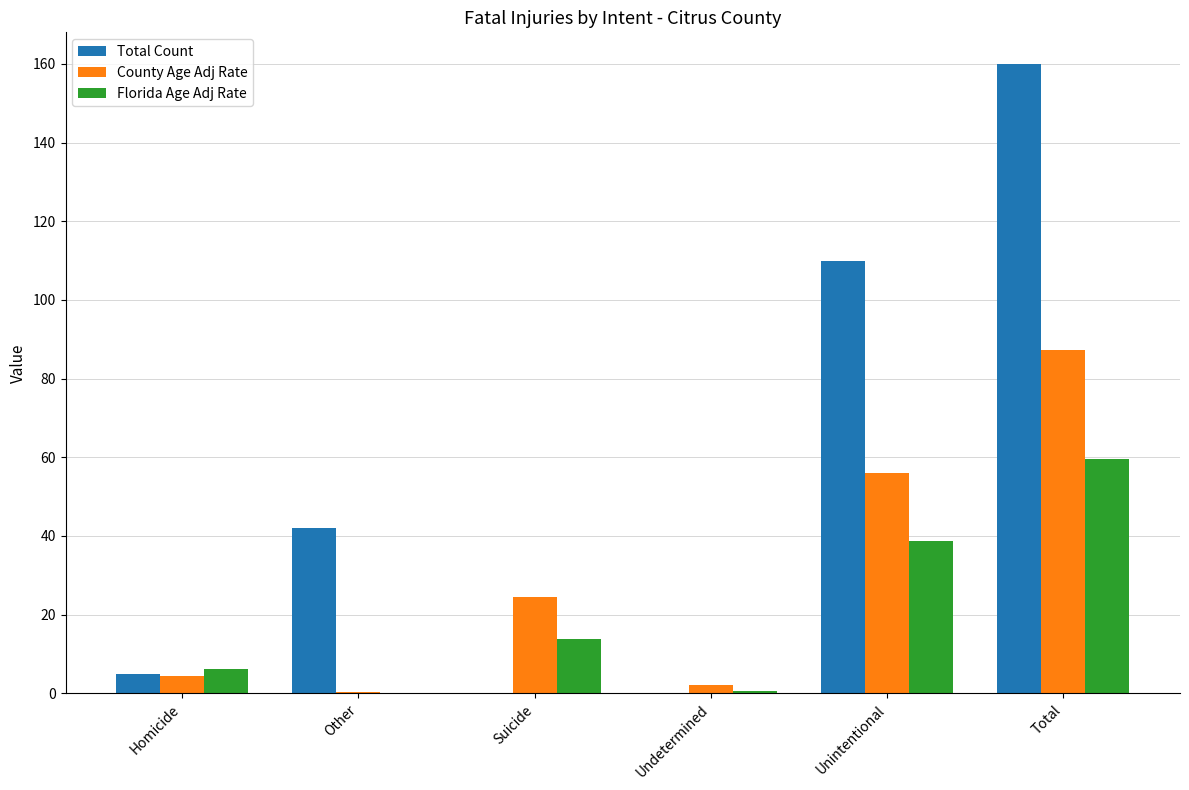

Is the value of Total Count at Undetermined greater than the value of County Age Adj Rate at Undetermined?

No